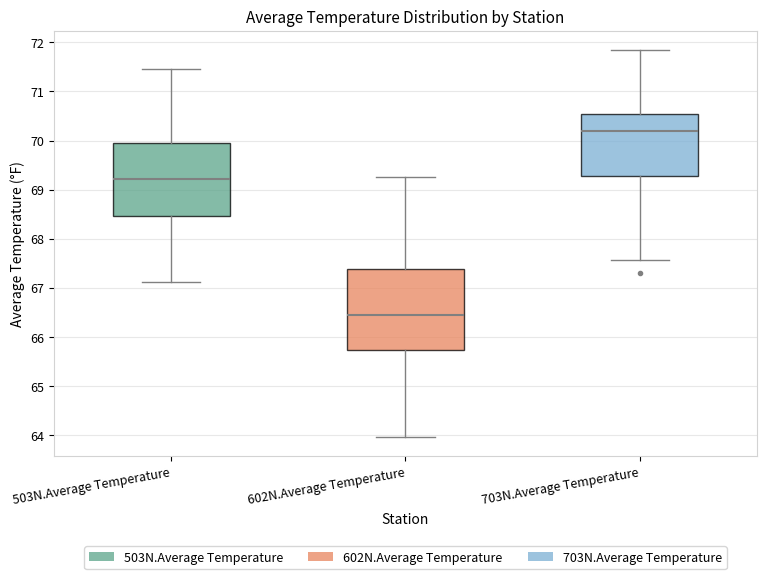

Reading left to right, transcribe this box plot: for each box, give where its median line is, the range the box spans, and where its two whiskers end, as read against the y-axis. The values are not printed on the chart, so give them approximately, as read against the axis.

503N.Average Temperature: median 69.2, box 68.5 to 69.9, whiskers 67.1 to 71.5
602N.Average Temperature: median 66.4, box 65.7 to 67.4, whiskers 64.0 to 69.3
703N.Average Temperature: median 70.2, box 69.3 to 70.5, whiskers 67.6 to 71.8